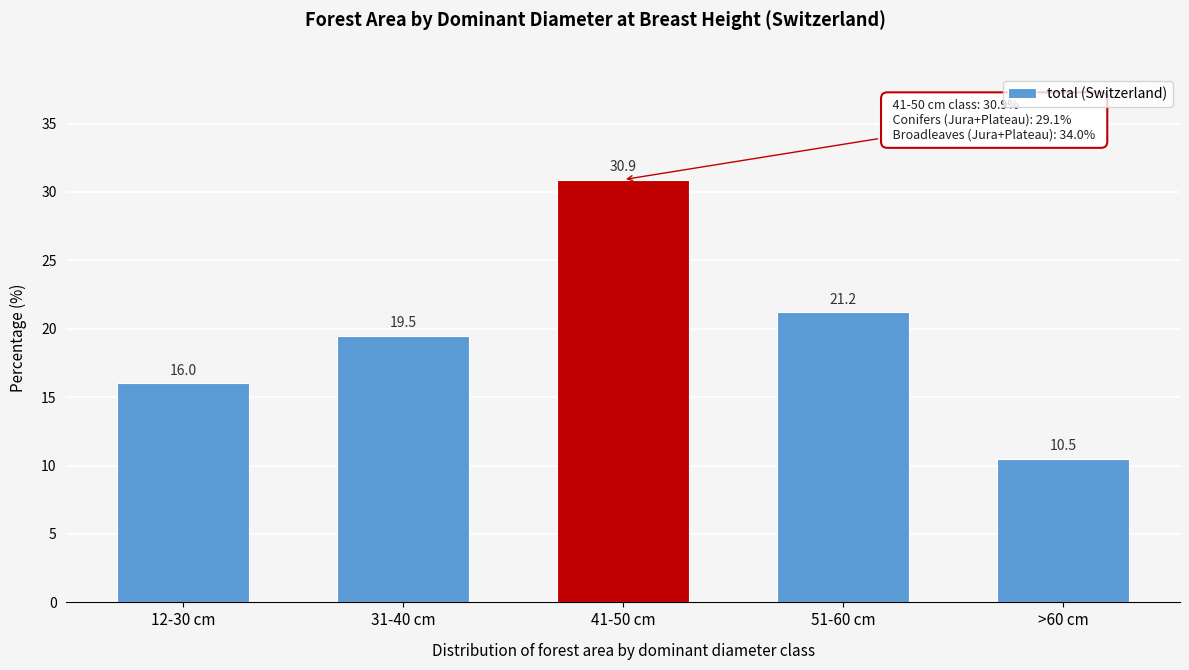

Reading right to left, list all the values displayed in this chart.

>60 cm=10.5	51-60 cm=21.2	41-50 cm=30.9	31-40 cm=19.5	12-30 cm=16.0